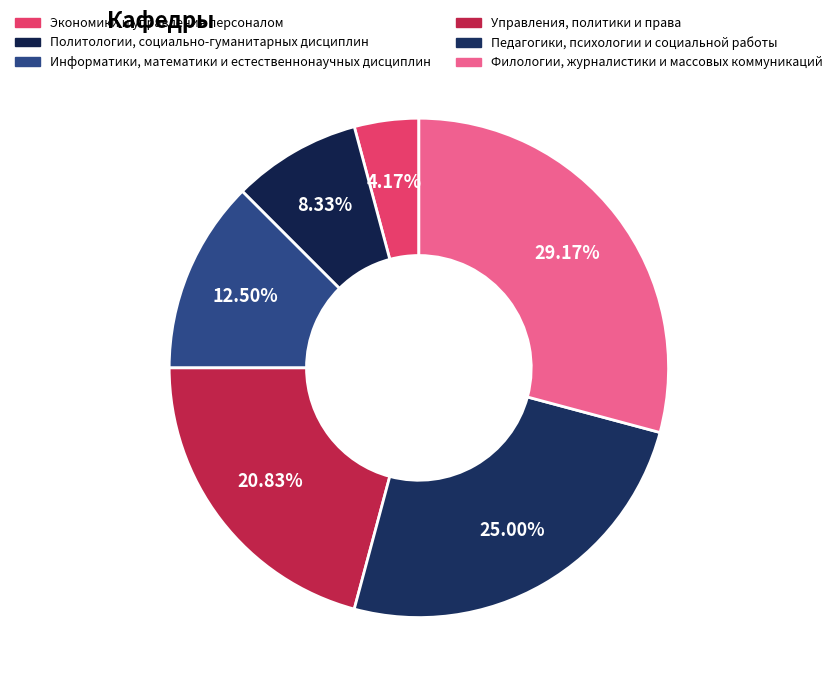

To the nearest percent, what is the combined percentage of Управления, политики и права and Информатики, математики и естественнонаучных дисциплин?

33%